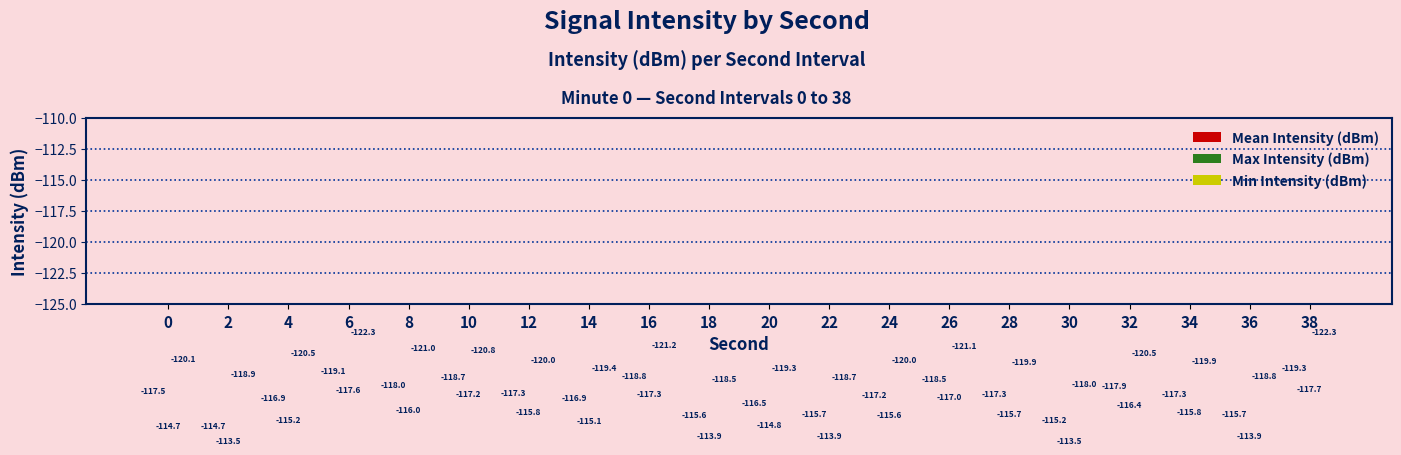

Which has a higher value, 14 or 6?

6